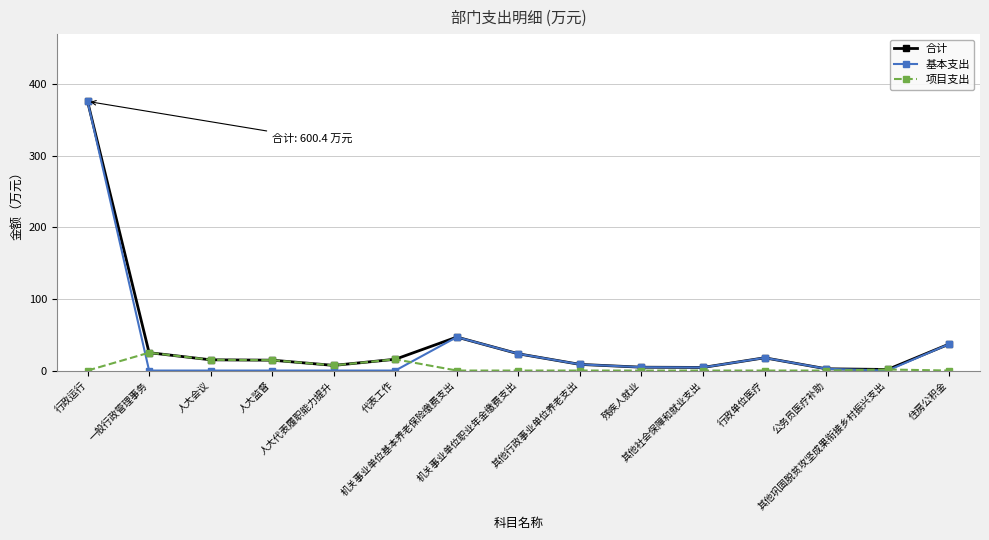

What is the value of the 基本支出 point at the 8th from the left?

23.4